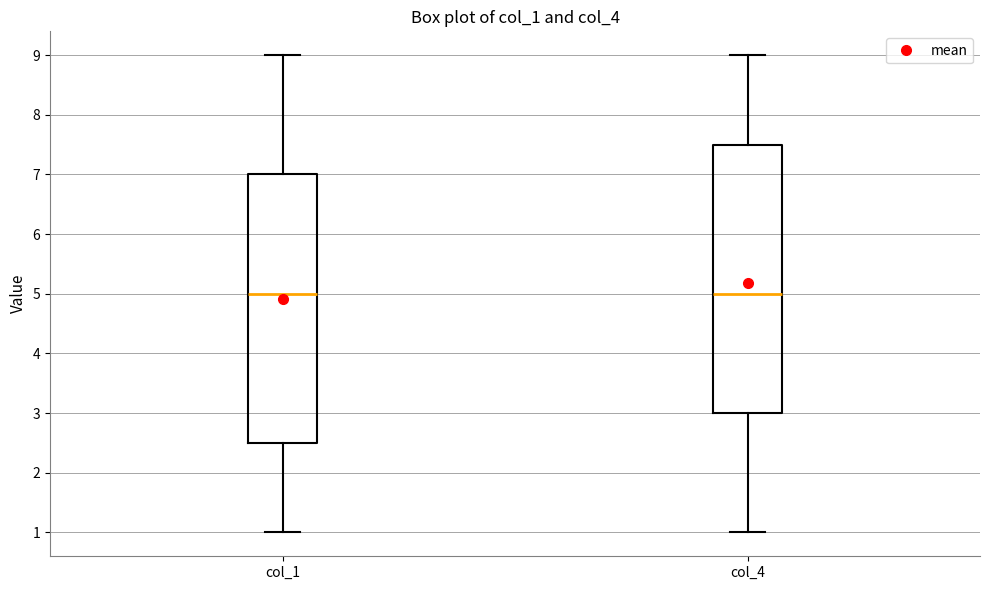

Where does the upper whisker of the box for col_1 end on the y-axis? The values are not printed on the chart, so give them approximately, as read against the axis.

9.0